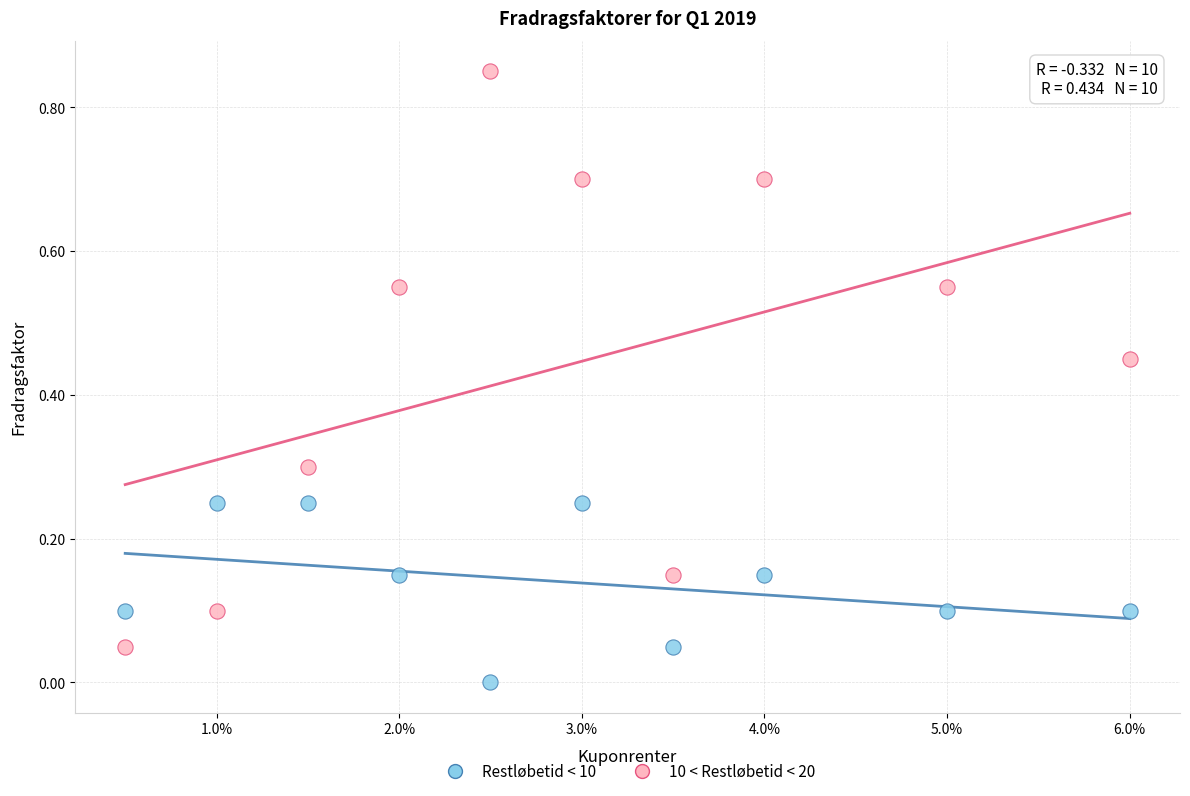

Which series has the widest spread of Y values?

10 < Restløbetid < 20